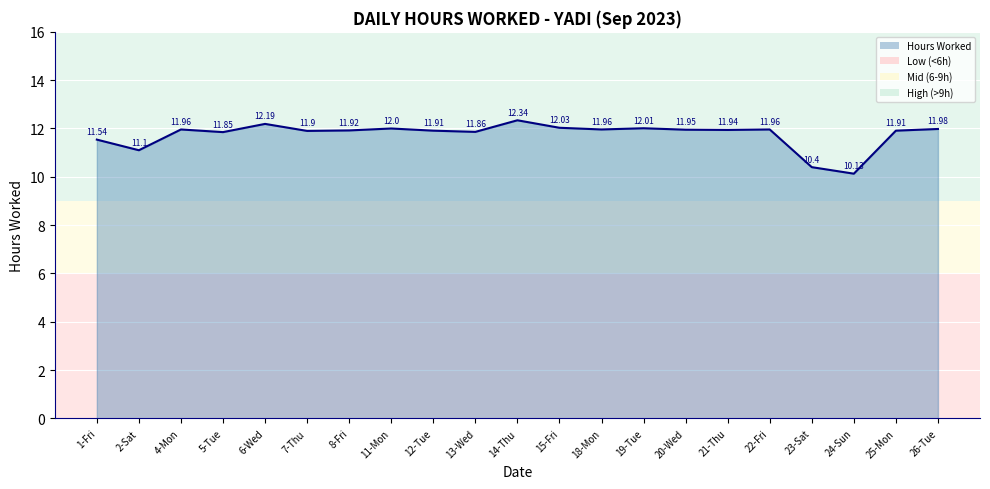

True or false: the data shows 12.0 at 26-Tue.

True